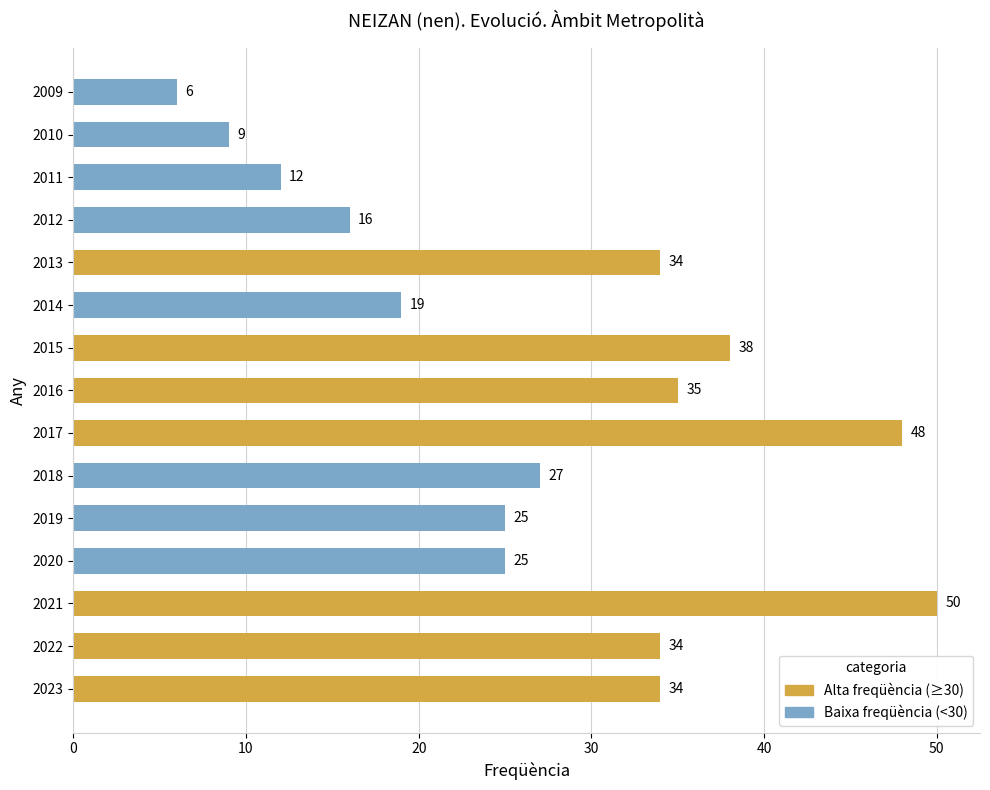

Does the chart contain any negative values?

No